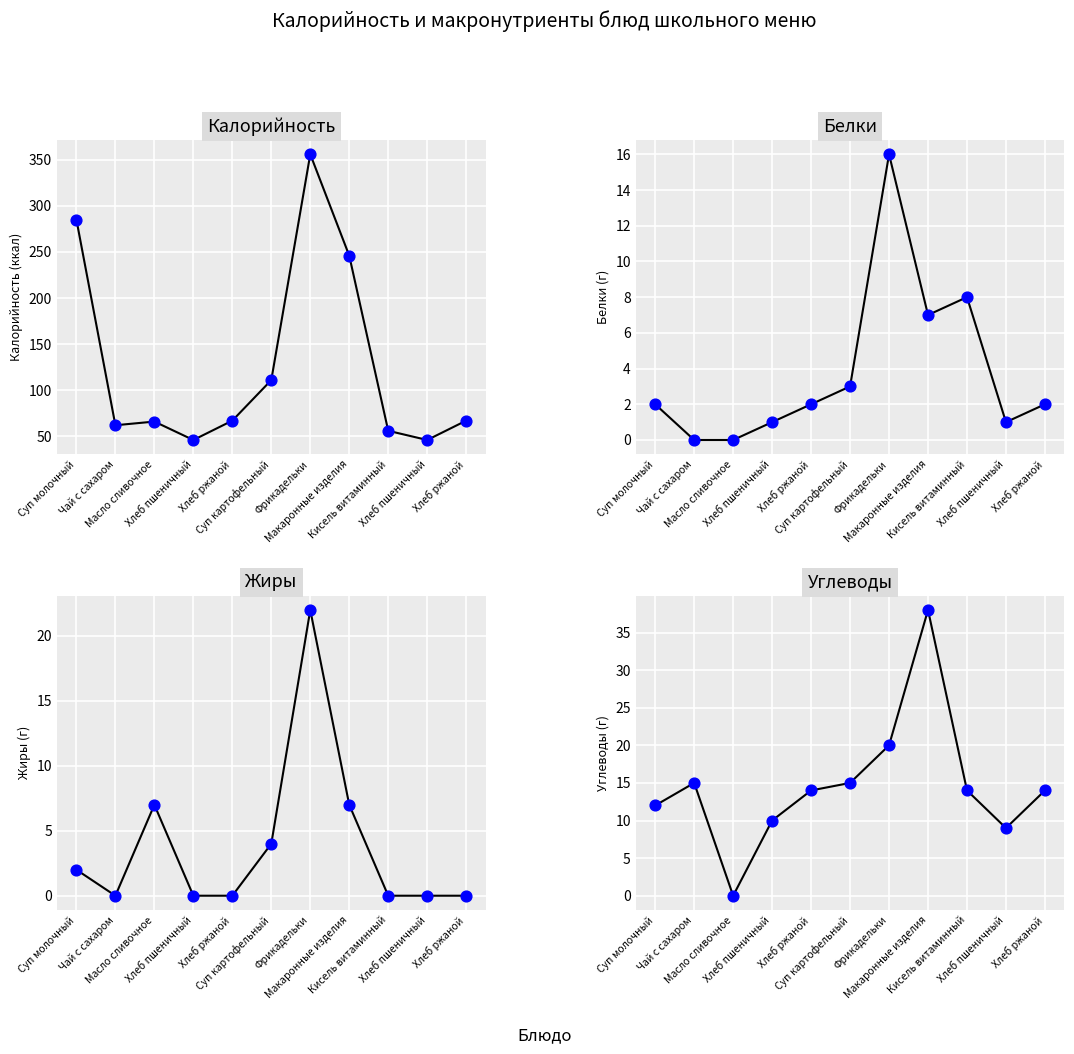

Which series contains the lowest Y value?

Белки